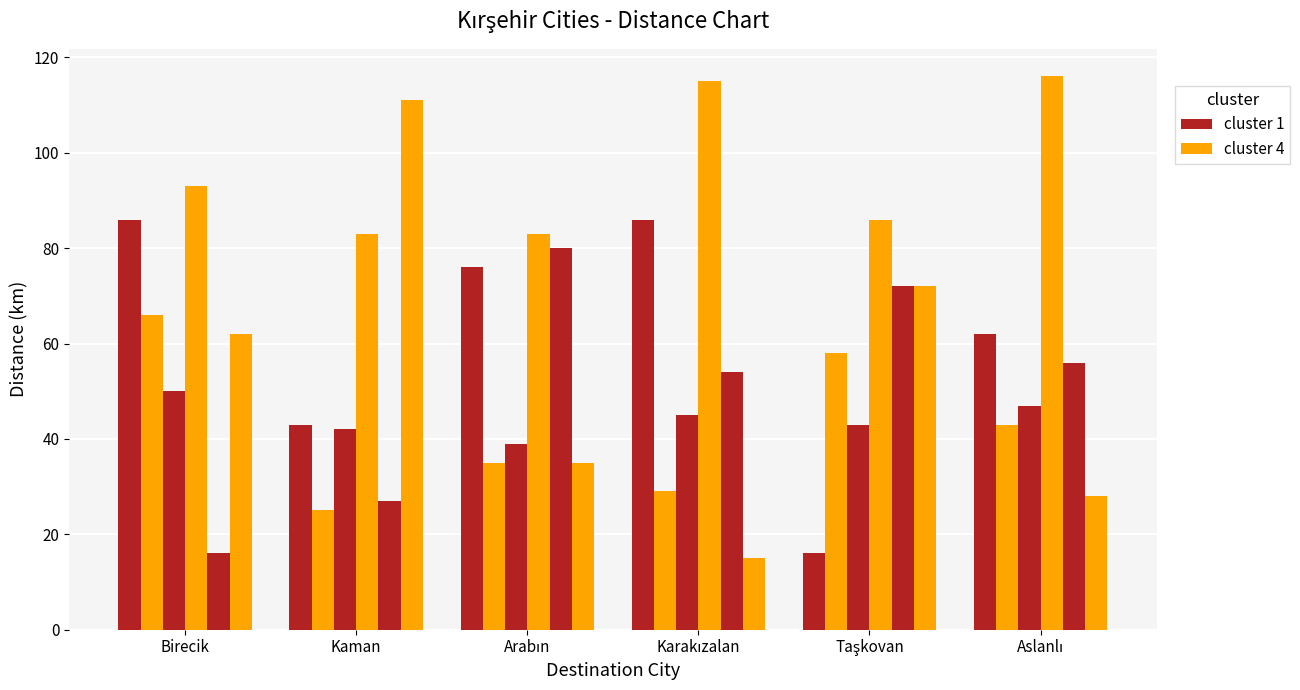

What is the label of the 1st bar from the right?

Aslanlı